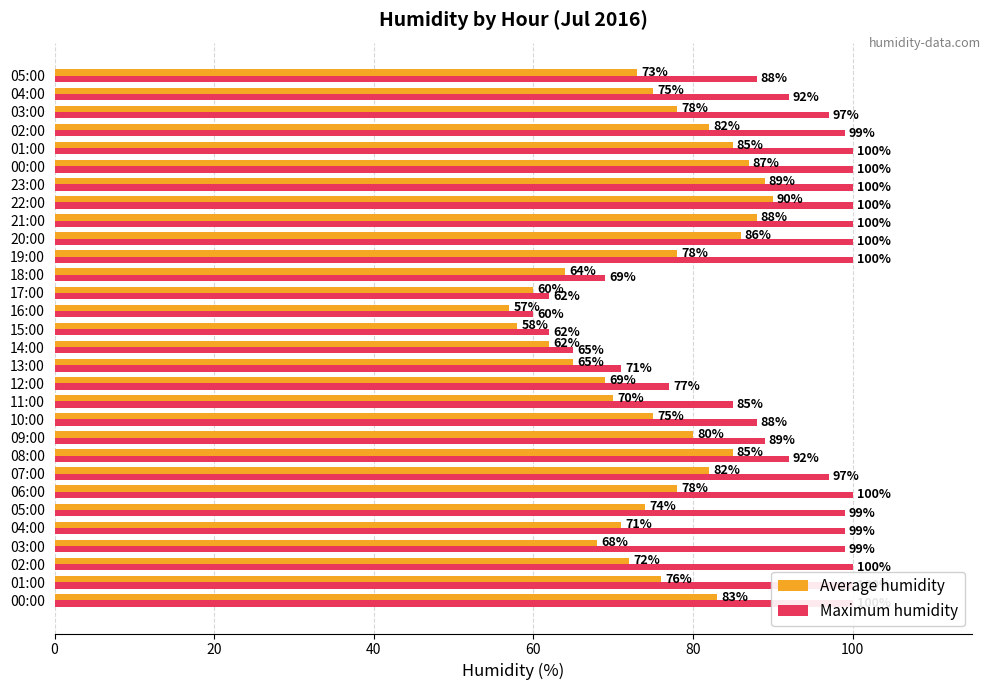

The Average humidity series shows 32 at 03:00. True or false?

False